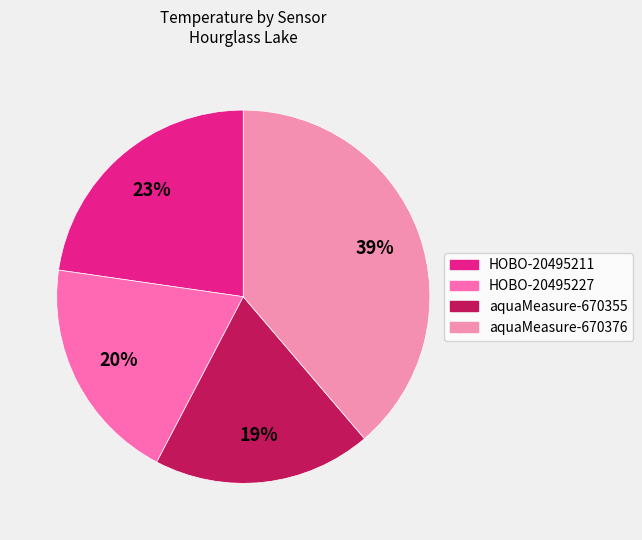

What is the largest slice in the pie chart?

aquaMeasure-670376